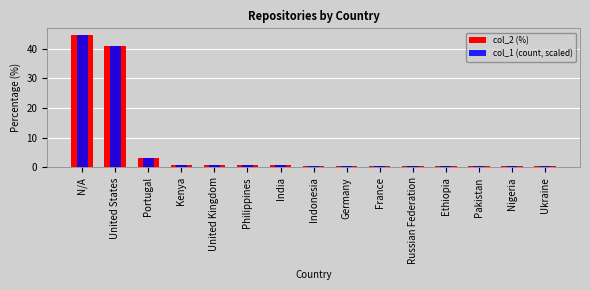

The value of col_1 (count, scaled) at United Kingdom is 1.2. True or false?

False